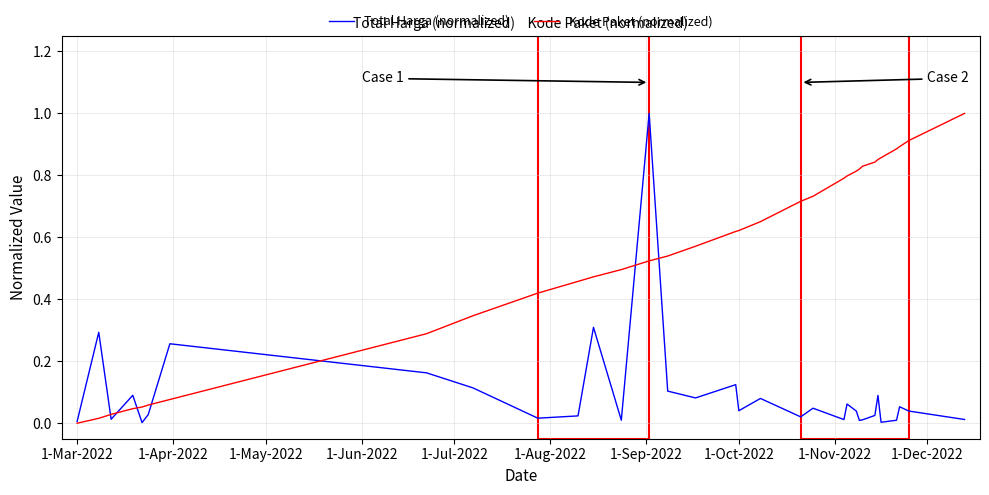

What is the maximum value for Total Harga (normalized)?

1.0